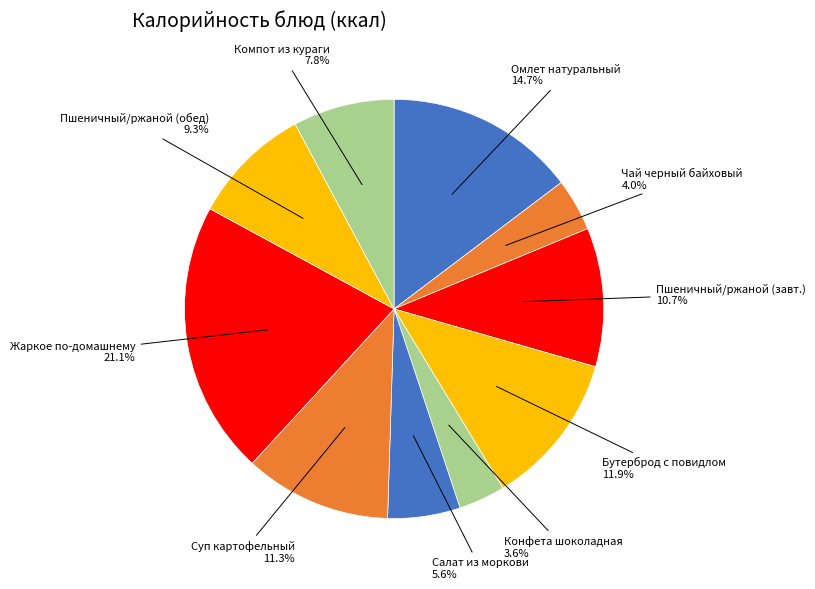

How many segments does this pie chart have?

10